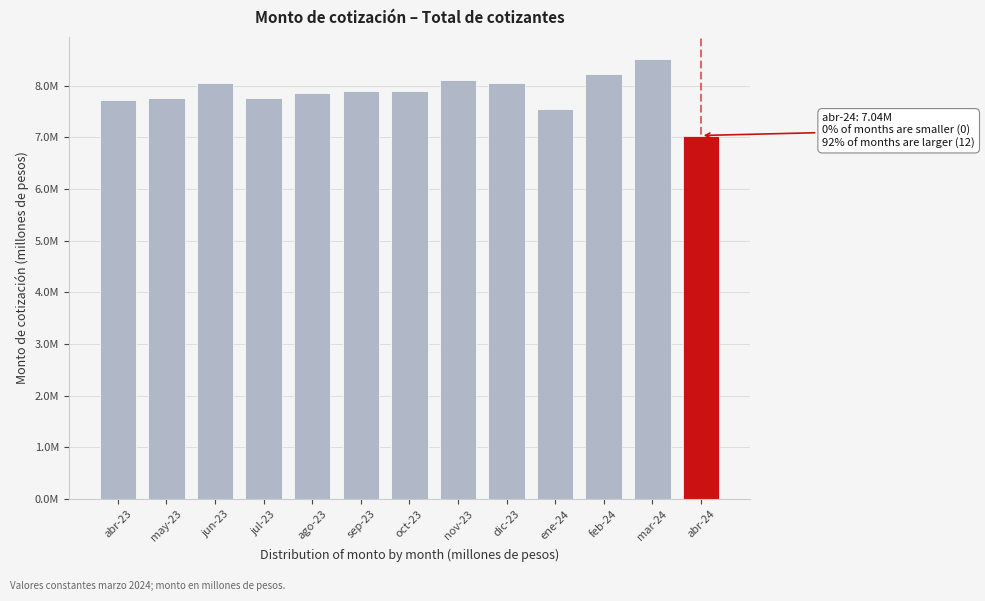

Does the chart contain any negative values?

No